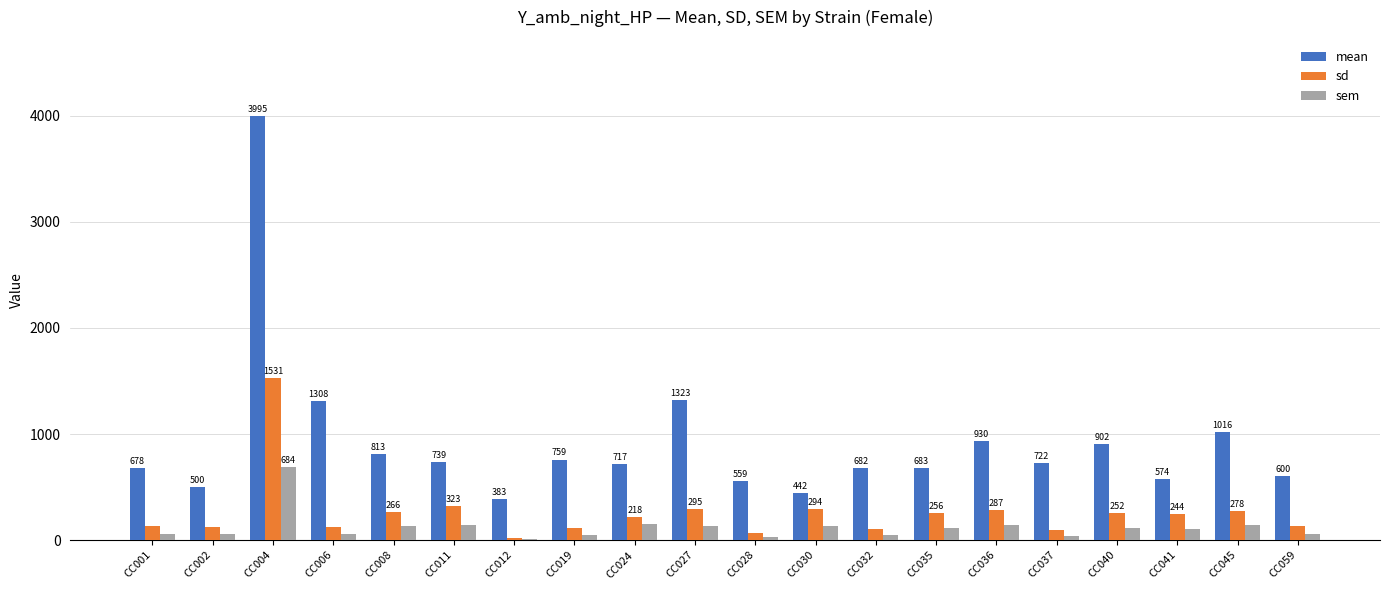

True or false: mean has a value of 682.7 at CC035.

True